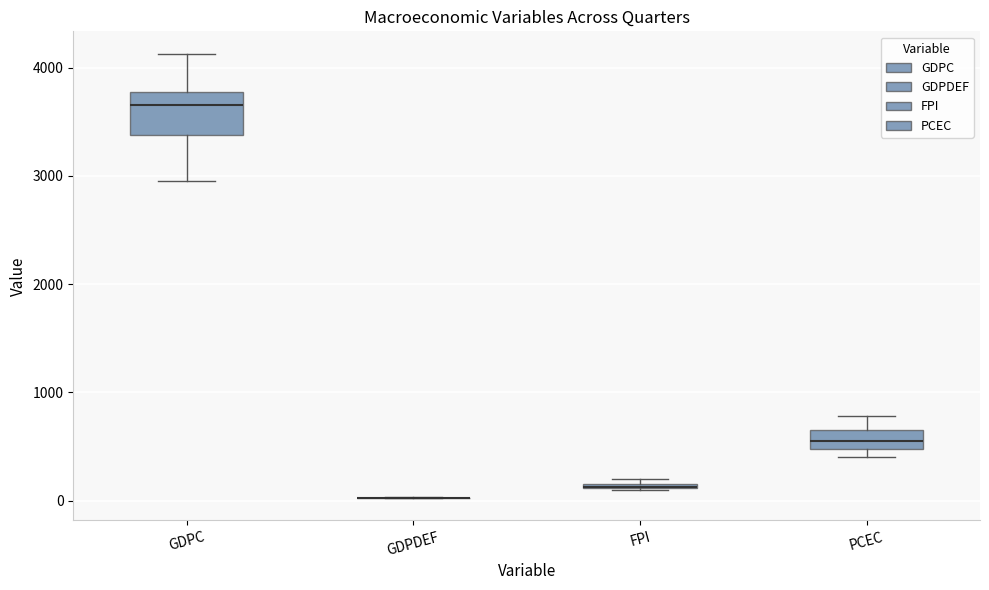

Comparing the boxes themselves (not the whiskers), which one is the tallest?

GDPC